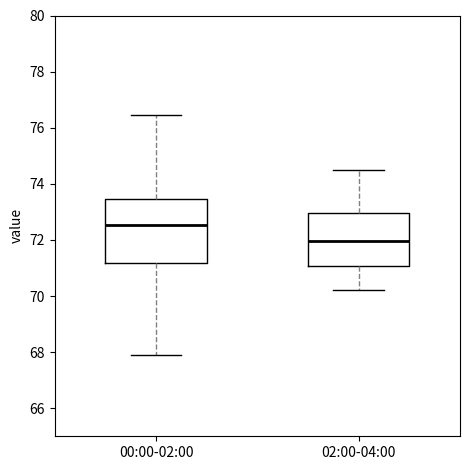

Which box has the lowest median line?

02:00-04:00